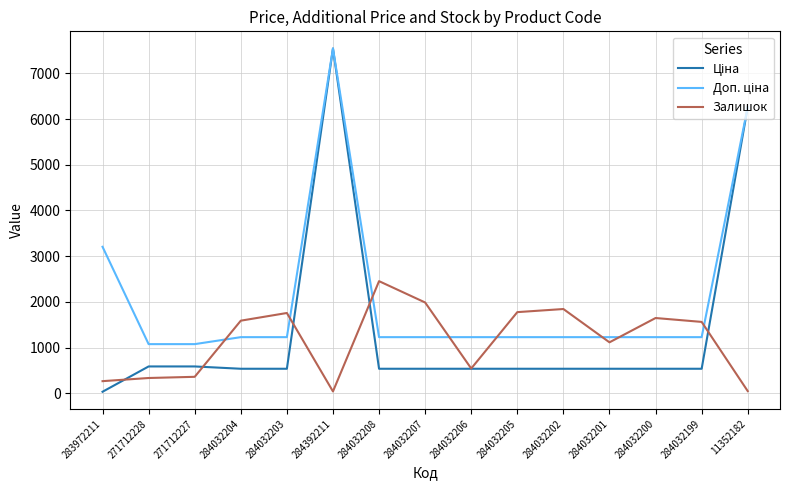

At which category is the sum across all series the highest?

284392211